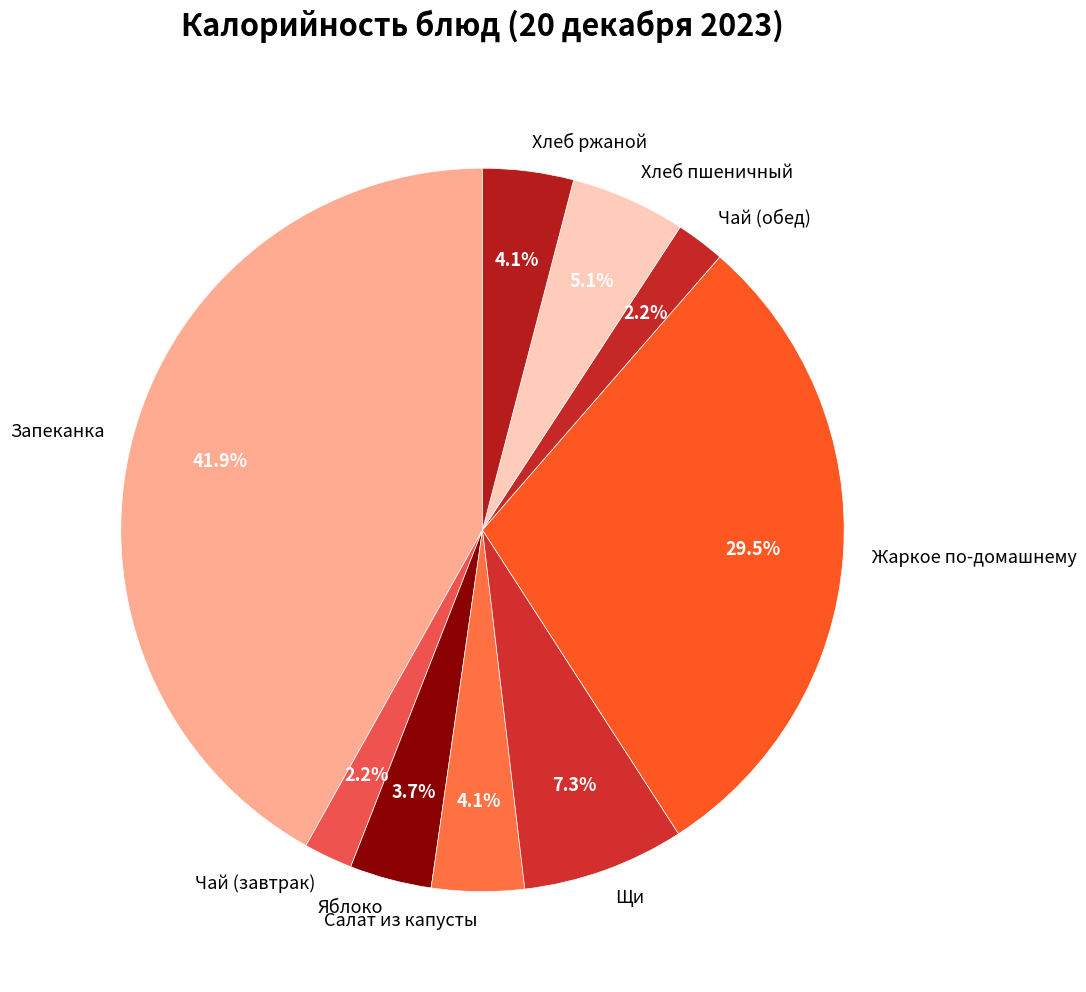

Combined, do Щи and Чай (завтрак) account for over 50%?

No